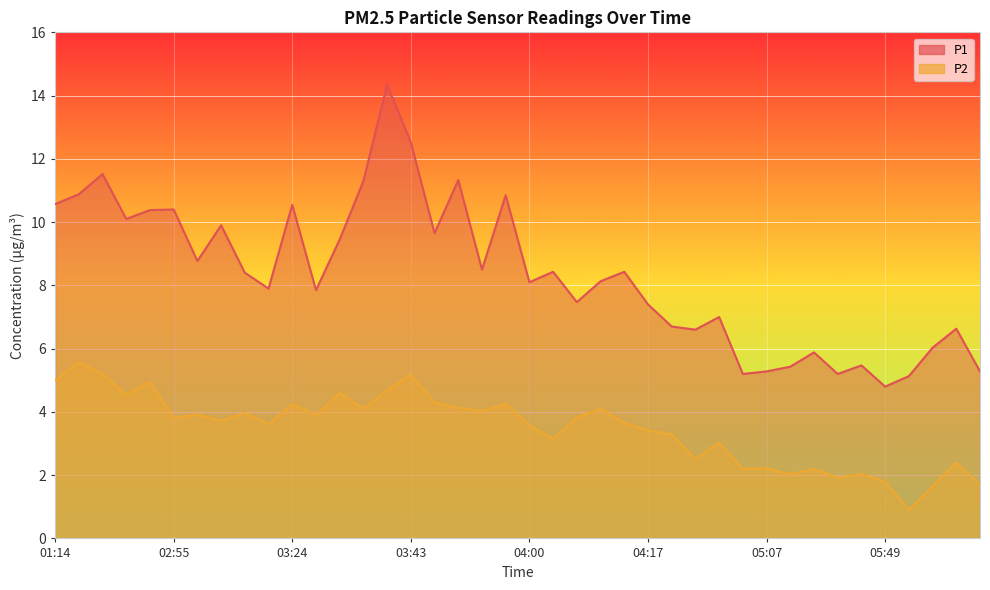

At which category does P2 reach its first local peak?

01:18